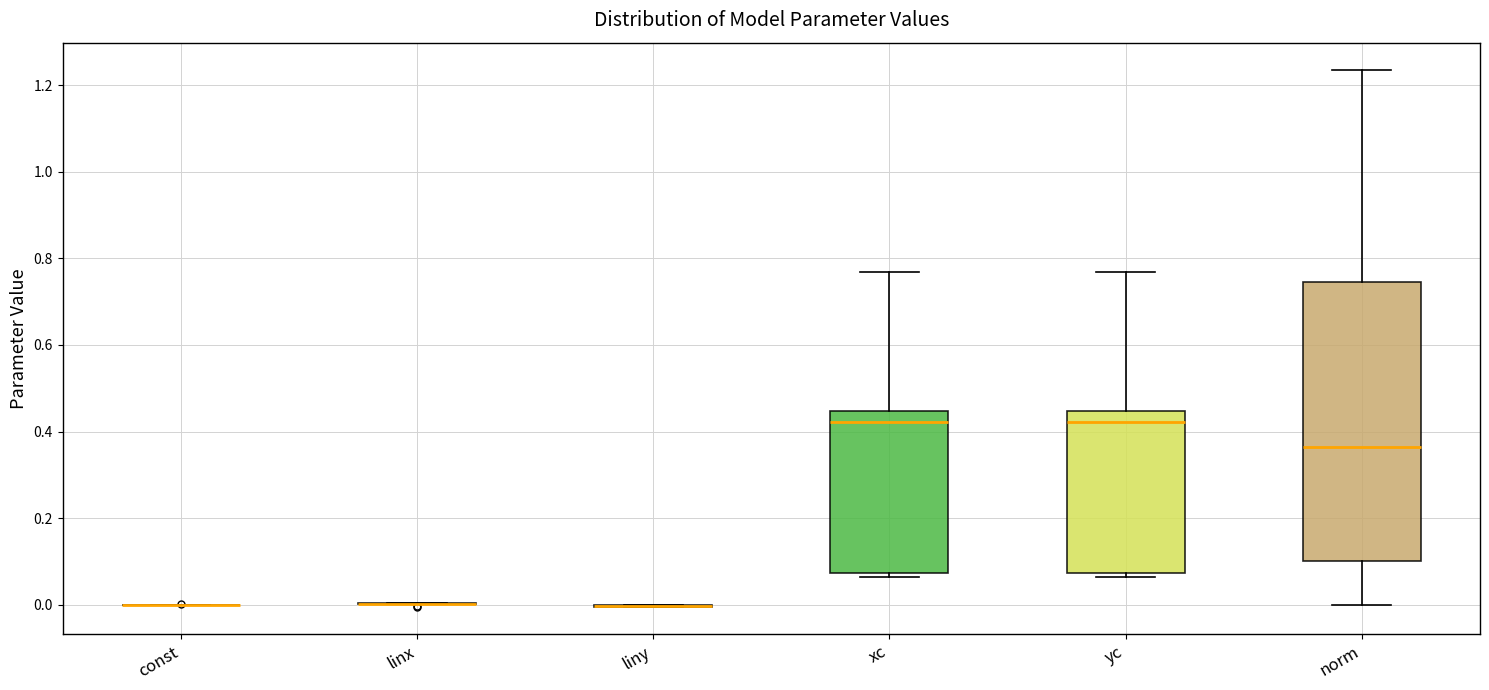

Reading left to right, read every box against the y-axis: the position of its median line, the range the box covers, and the ends of its whiskers. The values are not printed on the chart, so give them approximately, as read against the axis.

const: box collapsed to a line at 0.00, whiskers 0.00 to 0.00
linx: box collapsed to a line at 0.00, whiskers 0.00 to 0.00
liny: box collapsed to a line at 0.00, whiskers 0.00 to 0.00
xc: median 0.42, box 0.08 to 0.44, whiskers 0.06 to 0.76
yc: median 0.42, box 0.08 to 0.44, whiskers 0.06 to 0.76
norm: median 0.36, box 0.10 to 0.74, whiskers 0.00 to 1.24